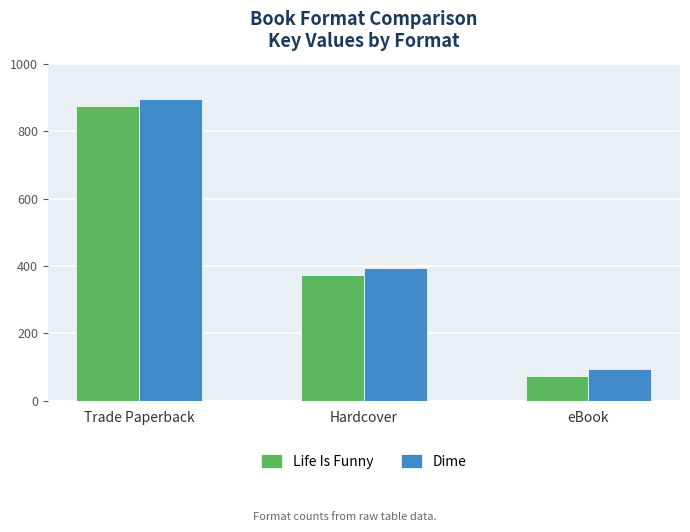

What position from the left is eBook?

3